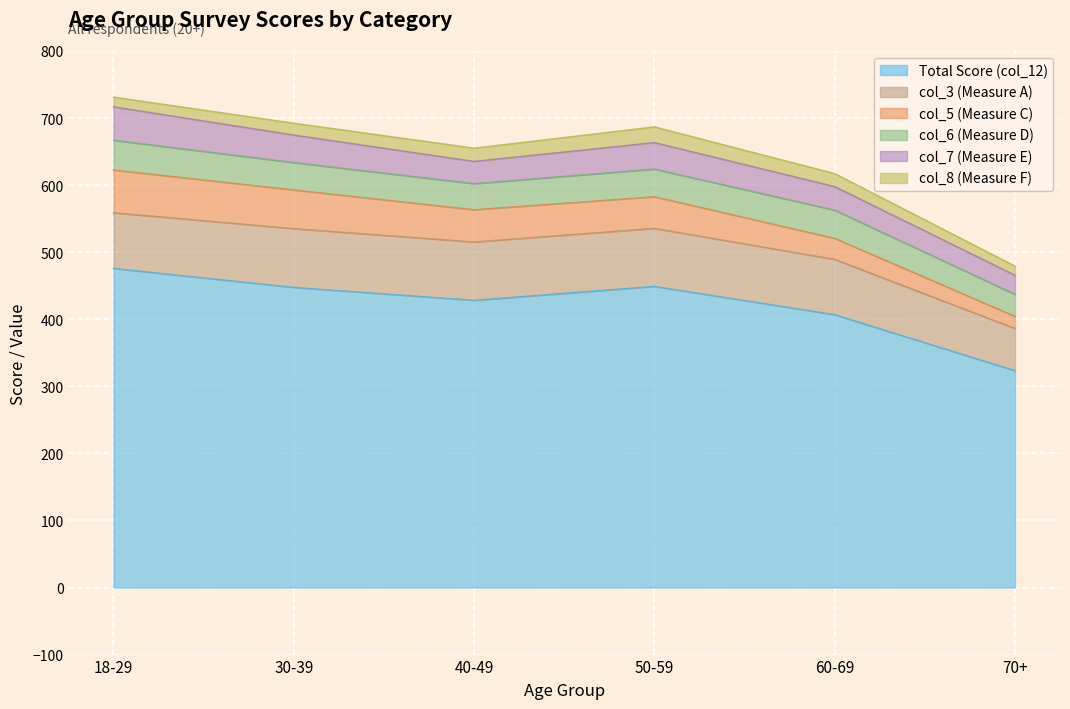

Which series has the widest spread of values?

Total Score (col_12)